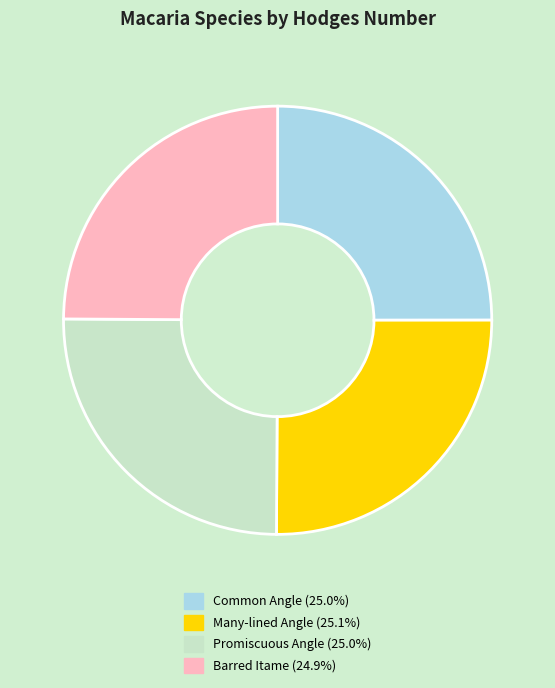

Does any single category account for the majority?

No